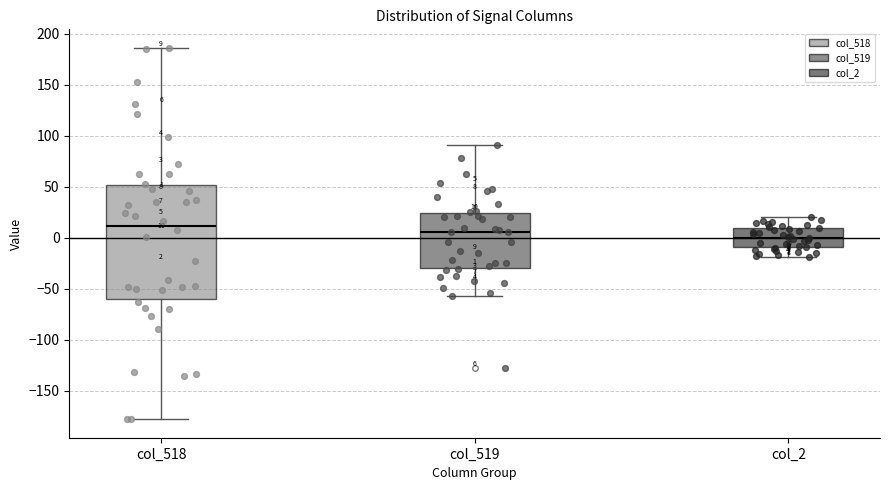

Which box's median line is the highest?

col_518